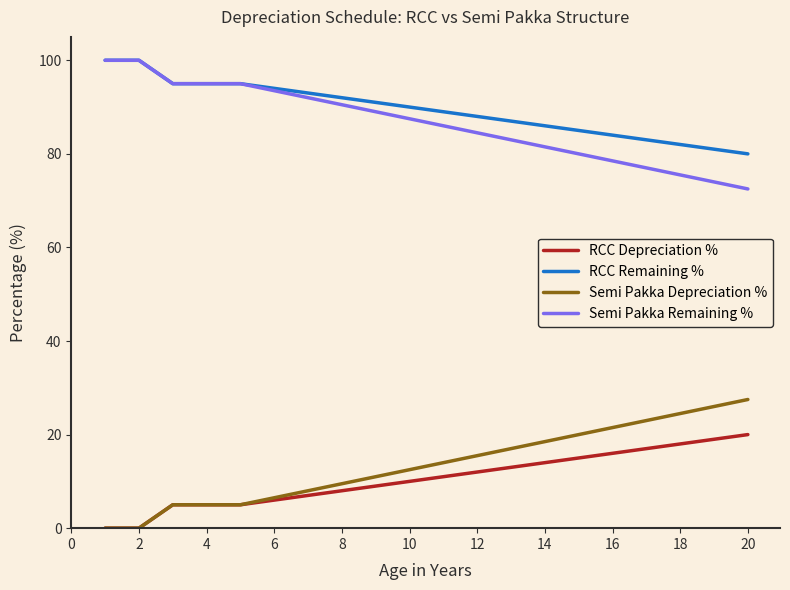

True or false: RCC Depreciation % and Semi Pakka Remaining % cross at least once.

False